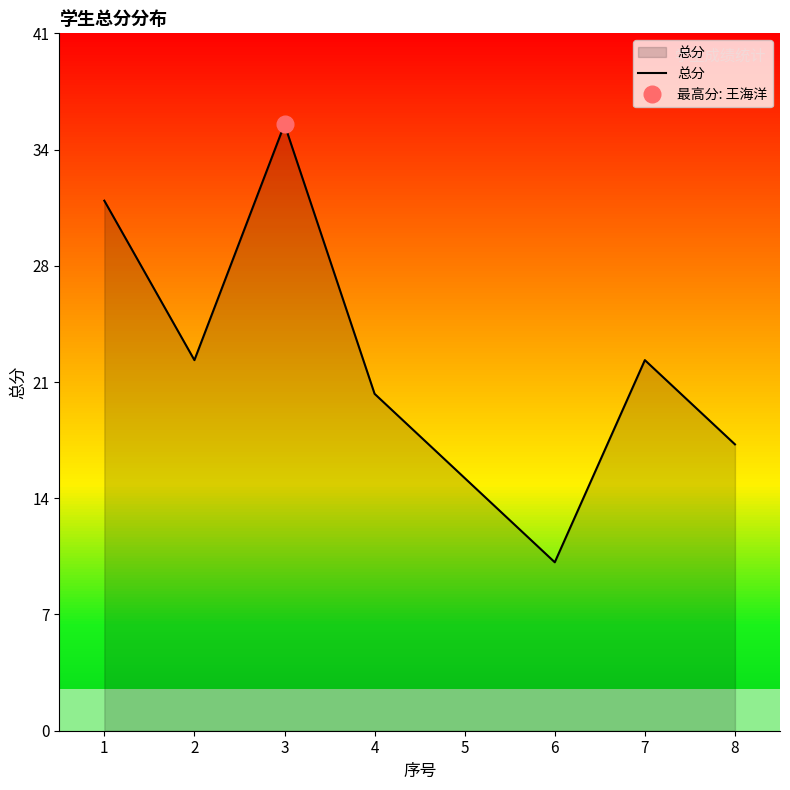

Which label corresponds to the smallest value in the chart?

6